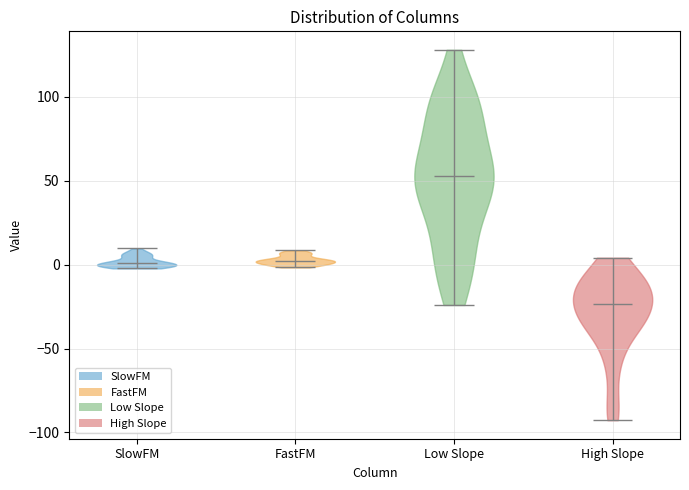

Reading left to right, read every violin against the y-axis: where its median line is, and the lowest and highest points it reaches. The values are not printed on the chart, so give them approximately, as read against the axis.

SlowFM: median line 0, lowest point 0, highest point 10
FastFM: median line 0, lowest point 0, highest point 10
Low Slope: median line 55, lowest point -25, highest point 130
High Slope: median line -25, lowest point -95, highest point 5